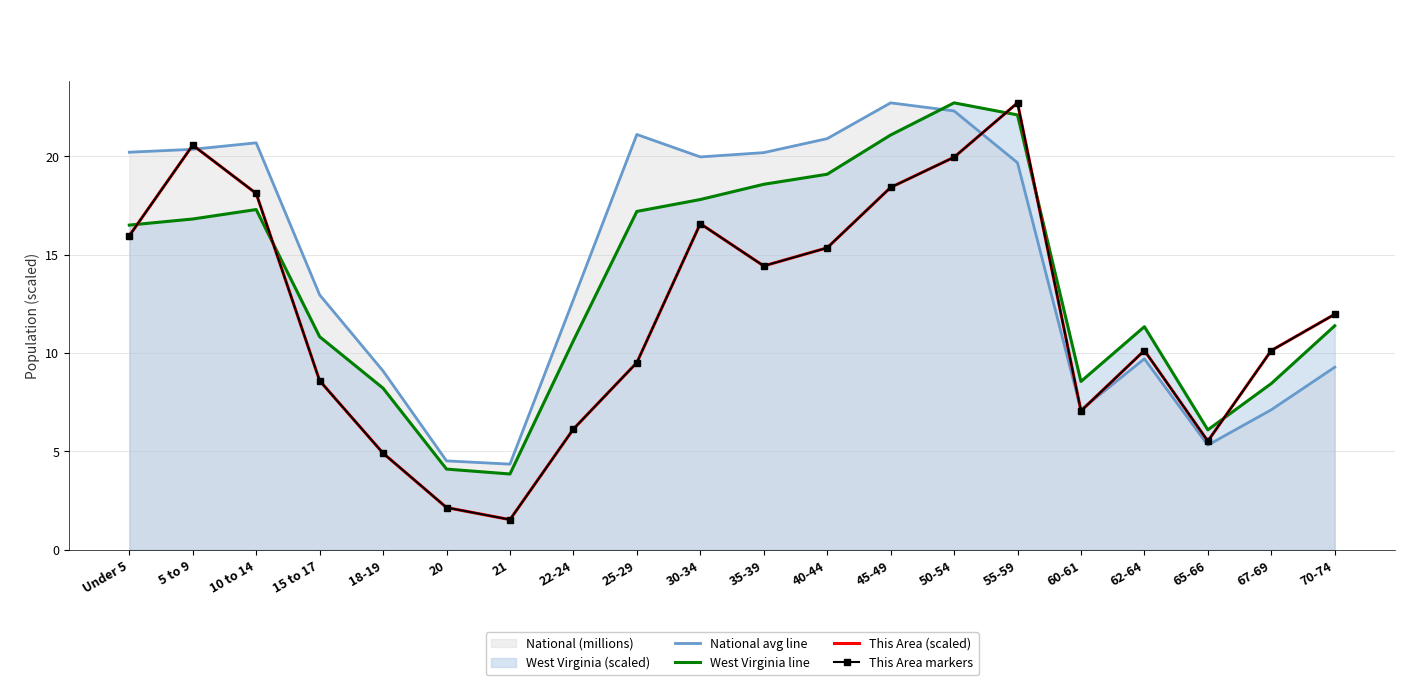

What is the label of the 3rd point from the right?

65-66